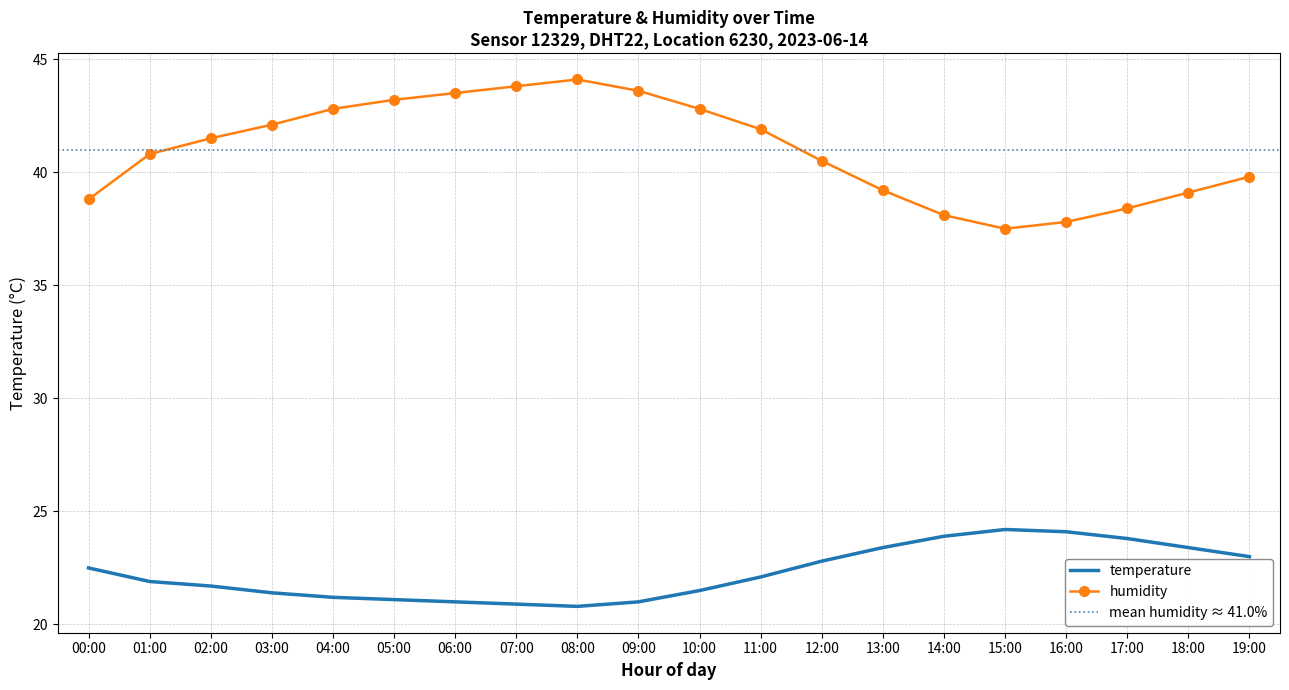

Rank the series at 11:00 from highest to lowest value.

humidity, temperature